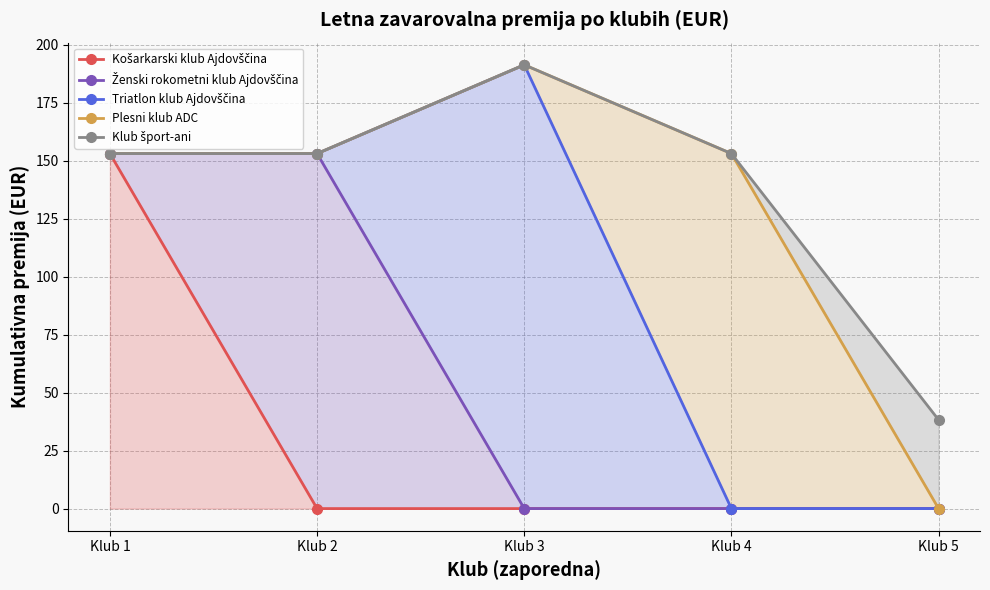

What is the value of the Plesni klub ADC point at the 4th from the left?

153.0